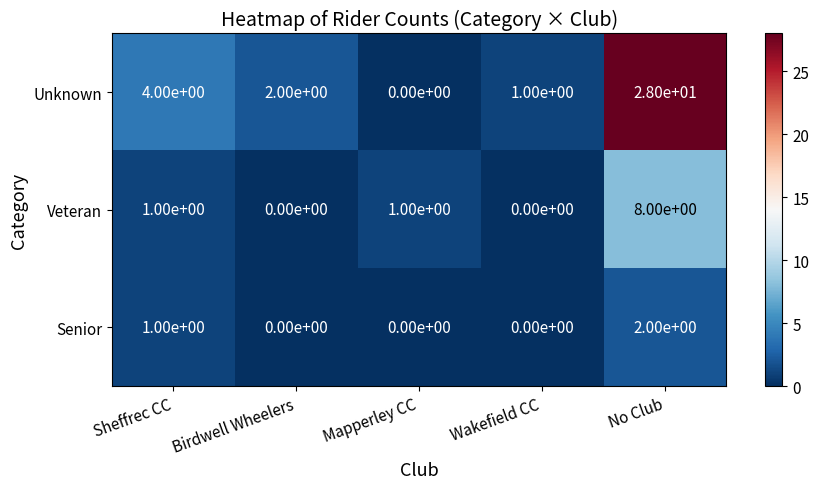

The value of Senior at Mapperley CC is 0. True or false?

True